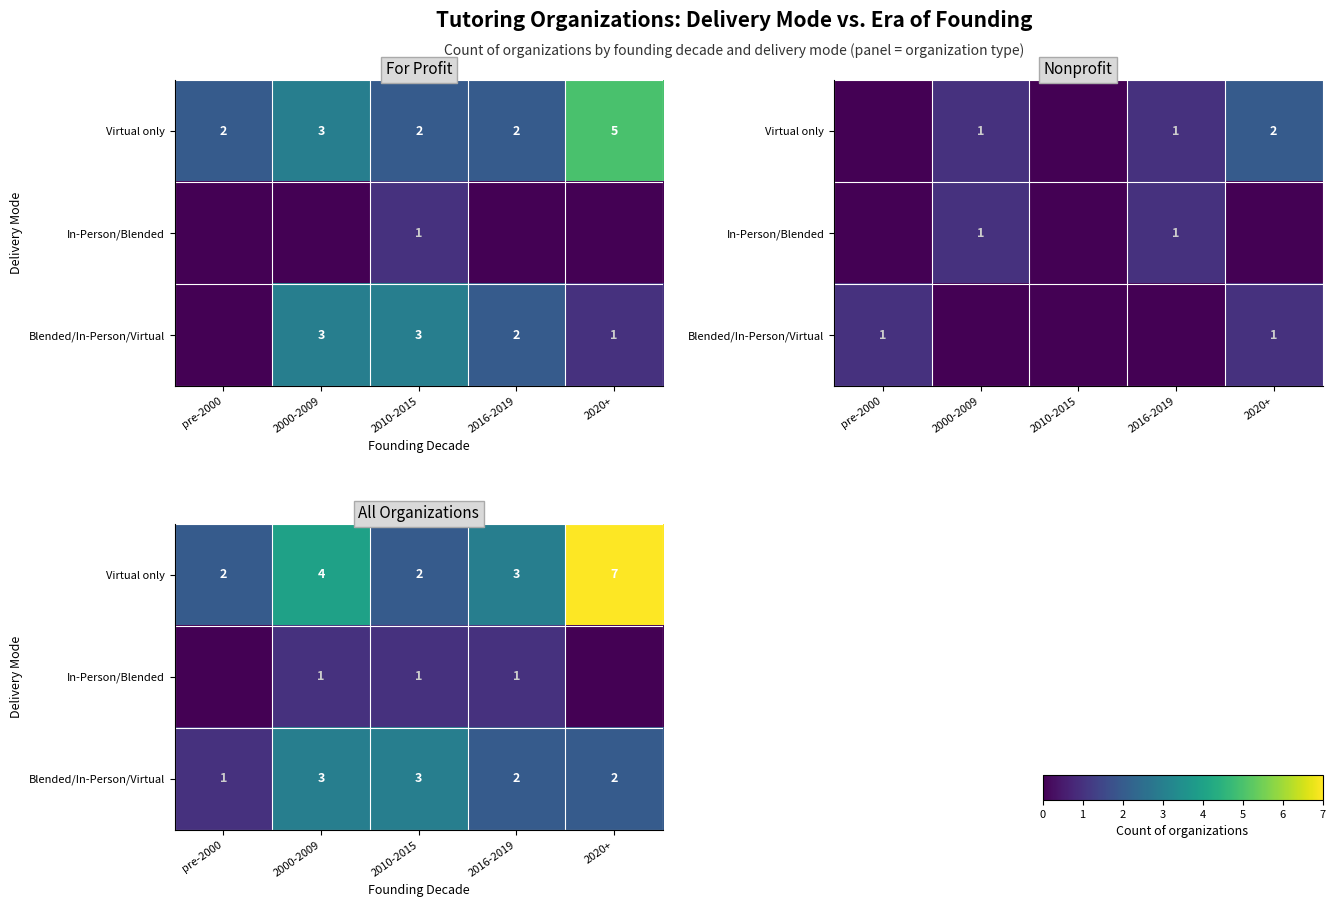

Which has a higher value, pre-2000 or 2000-2009?

2000-2009